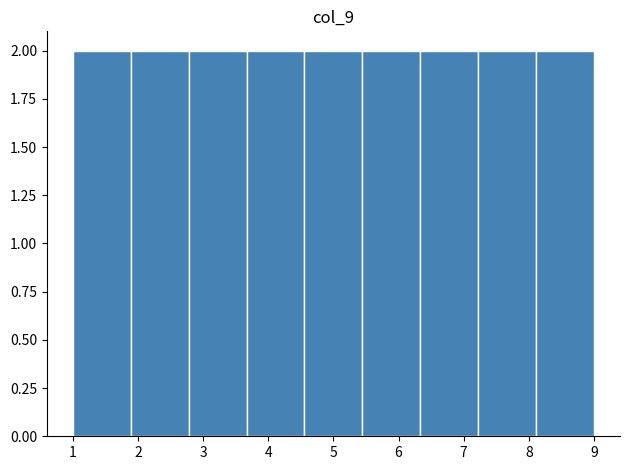

How tall is the bar that spans 8.1 to 9.0 on the x-axis? Neither the bar edges nor the heights are printed on the chart, so give them approximately, as read against the axes.

2